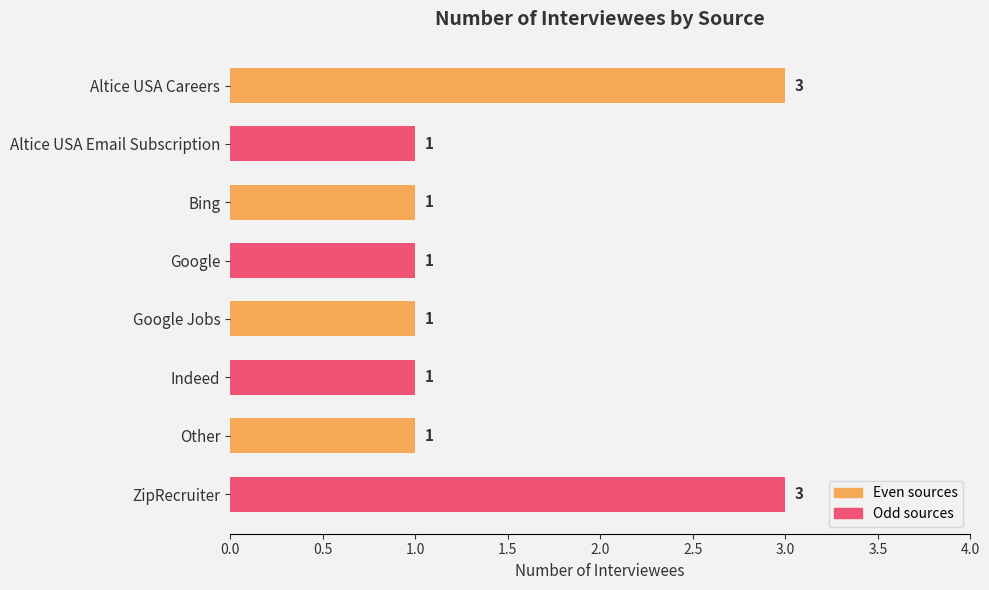

What is the difference between the second highest and minimum values?

2